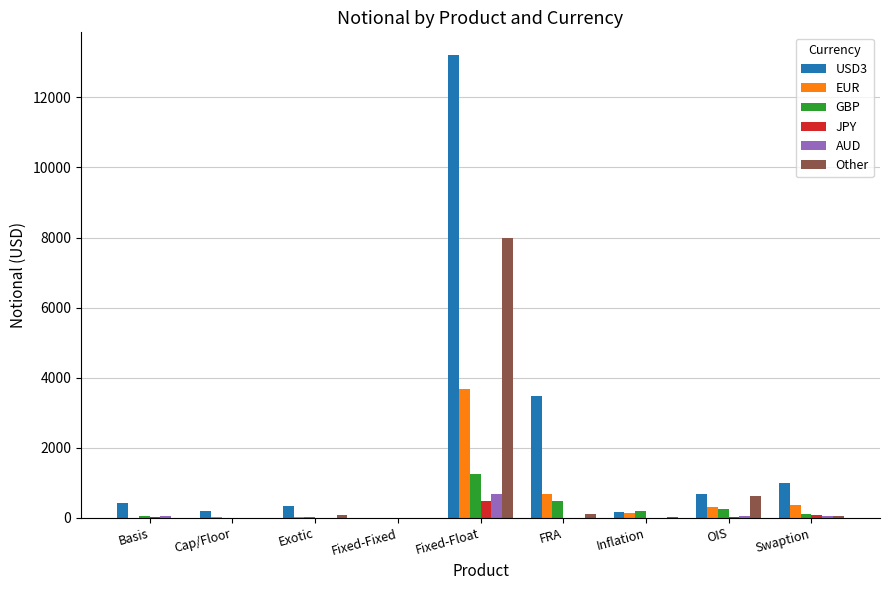

At which category is the sum across all series the highest?

Fixed-Float